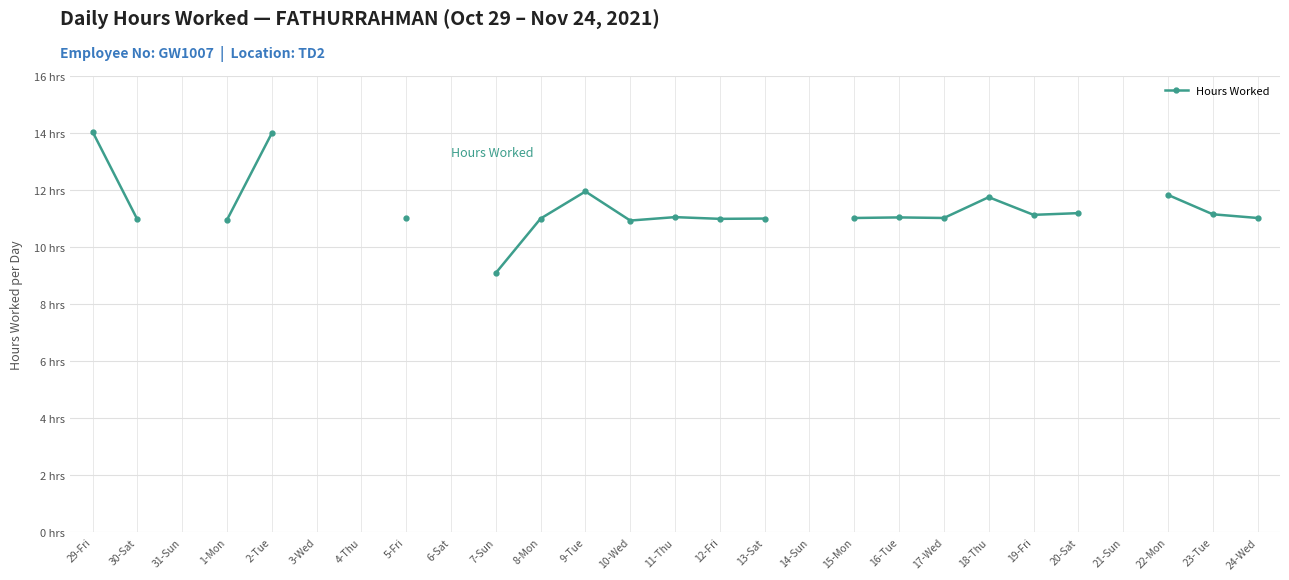

How many points are higher than both their immediate neighbors (excluding endpoints)?

4